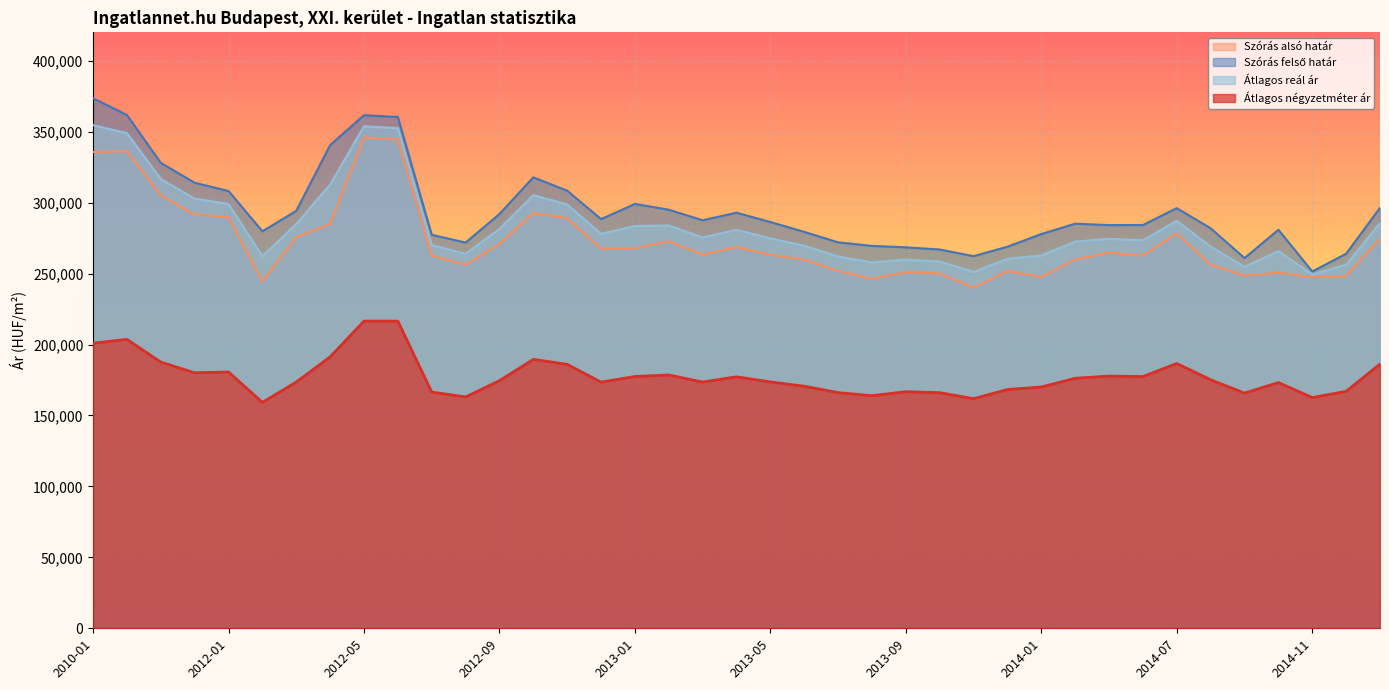

What is the value of the Átlagos négyzetméter ár point at the 15th from the left?

186011